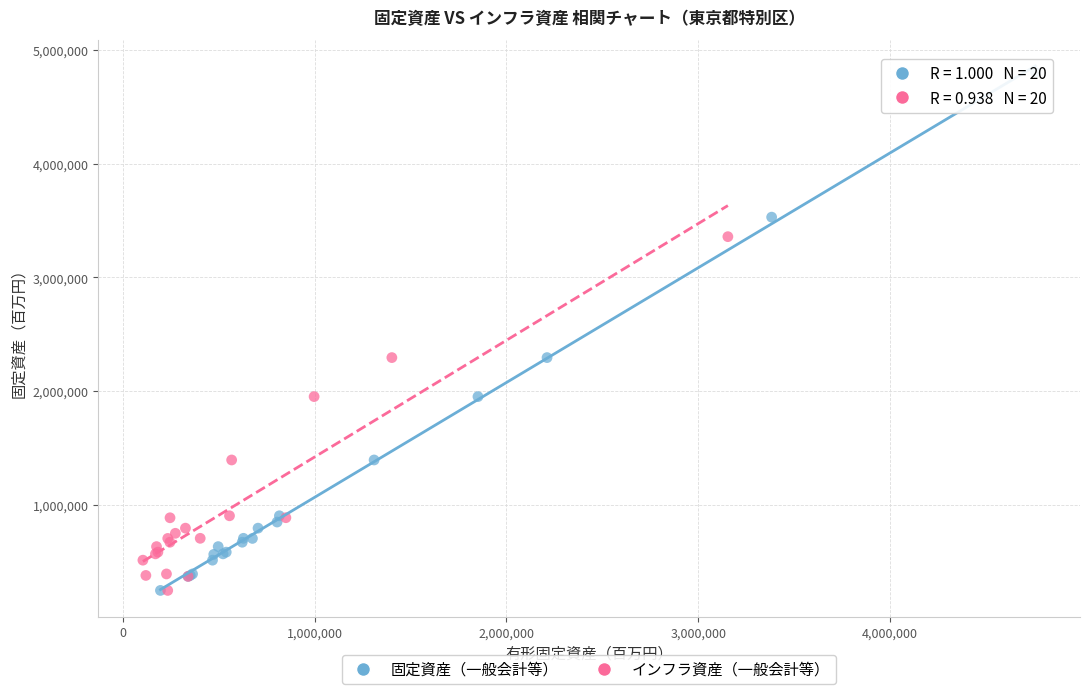

Which series has the widest spread of Y values?

固定資産（一般会計等）